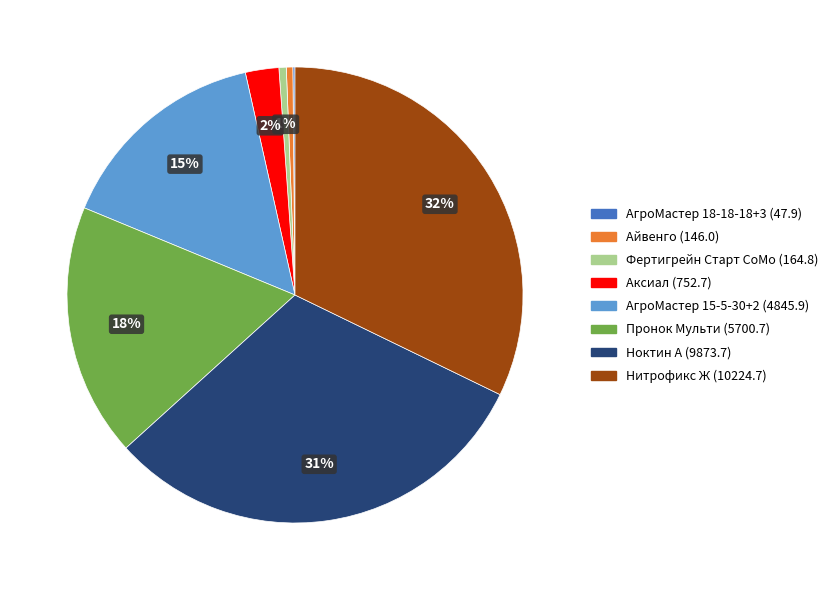

To the nearest percent, what percentage of the pie is Фертигрейн Старт CoMo?

1%